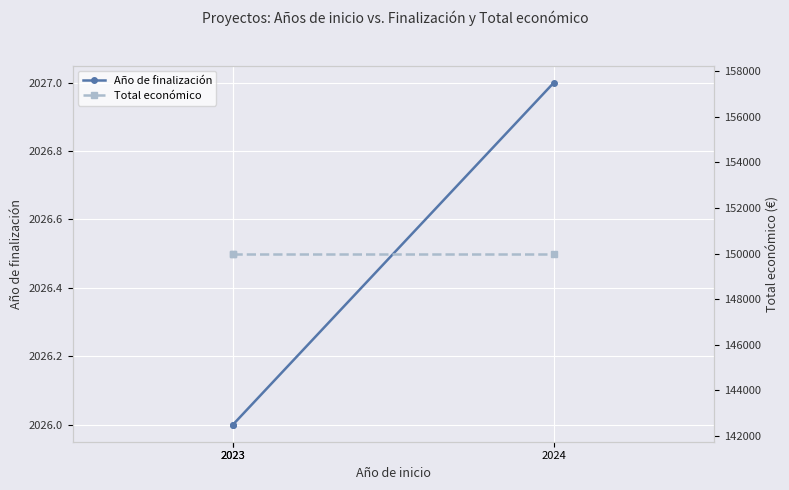

The Total económico series shows 256602 at 2023. True or false?

False